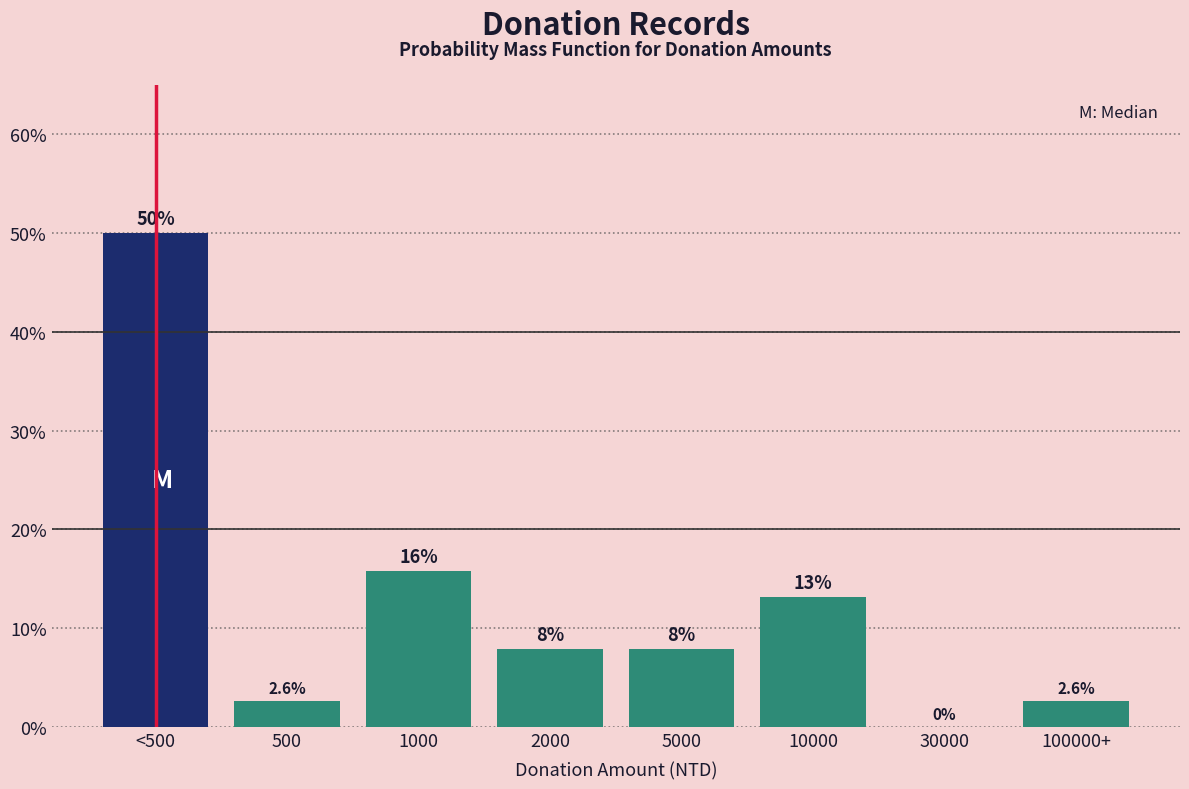

Reading left to right, list all the values displayed in this chart.

<500=50.0	500=2.6	1000=15.8	2000=7.9	5000=7.9	10000=13.2	30000=0.0	100000+=2.6